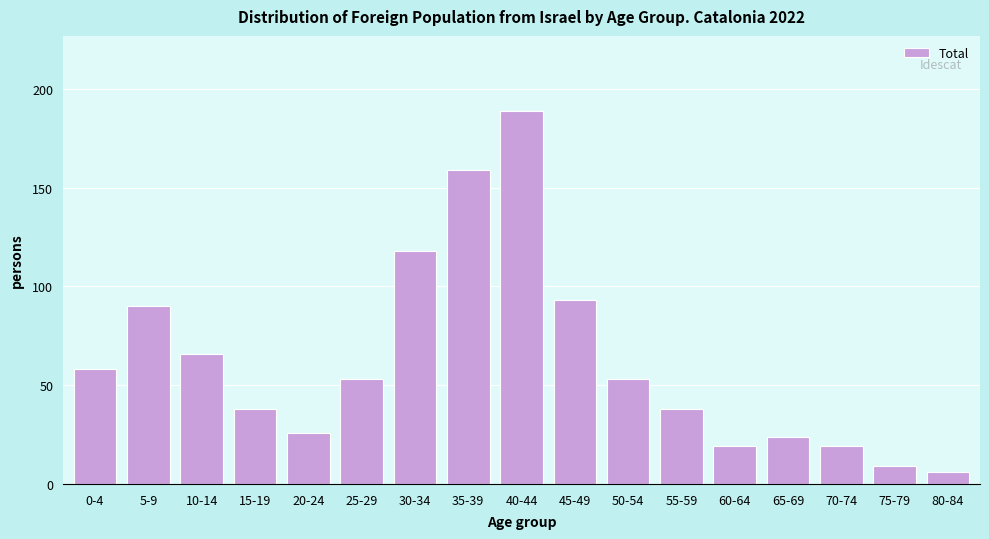

Reading left to right, list all the values displayed in this chart.

0-4=58	5-9=90	10-14=66	15-19=38	20-24=26	25-29=53	30-34=118	35-39=159	40-44=189	45-49=93	50-54=53	55-59=38	60-64=19	65-69=24	70-74=19	75-79=9	80-84=6